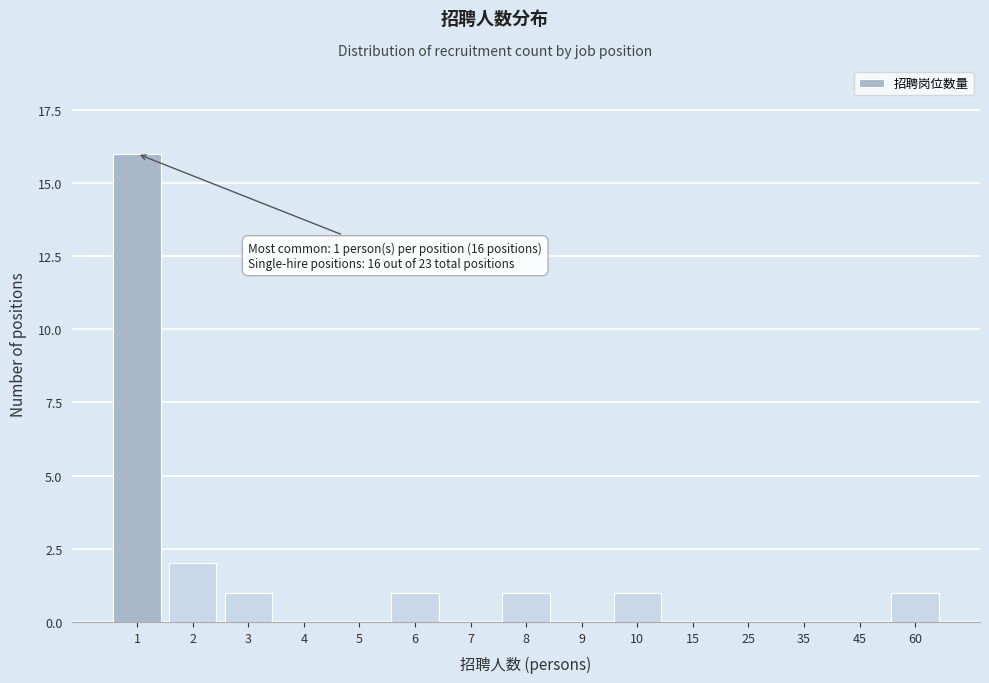

Reading left to right, list all the values displayed in this chart.

1=16	2=2	3=1	4=0	5=0	6=1	7=0	8=1	9=0	10=1	15=0	25=0	35=0	45=0	60=1